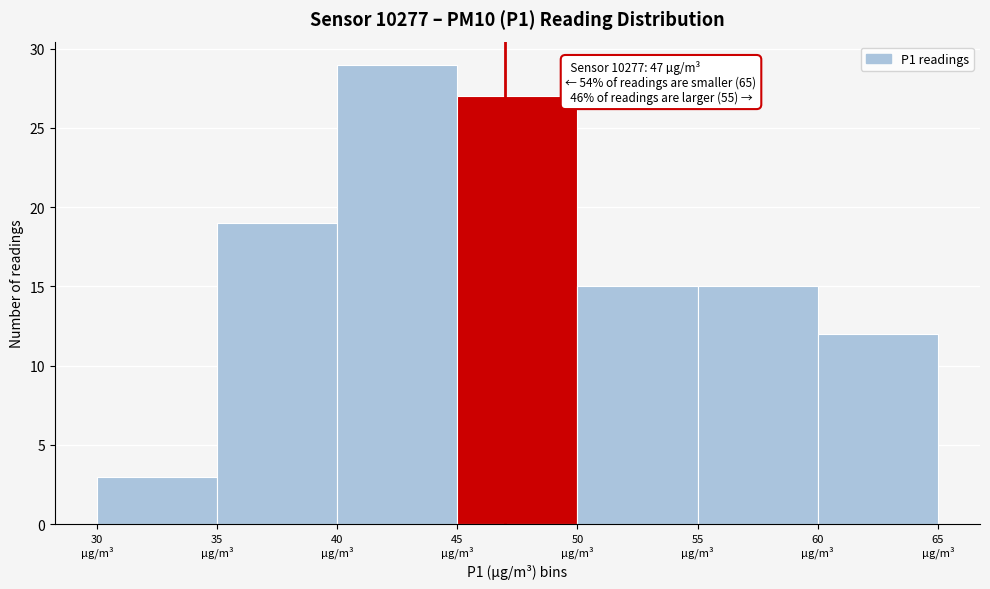

Over which range of the x-axis is the bar tallest?

40 to 45